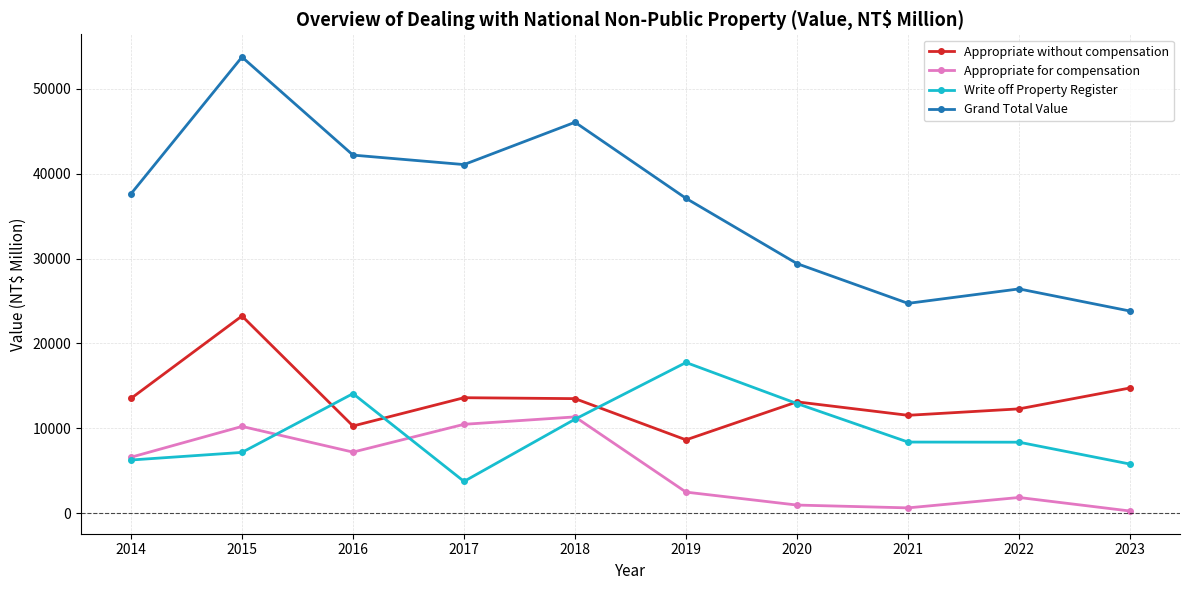

Is the value of Appropriate for compensation at 2014 greater than the value of Write off Property Register at 2015?

No